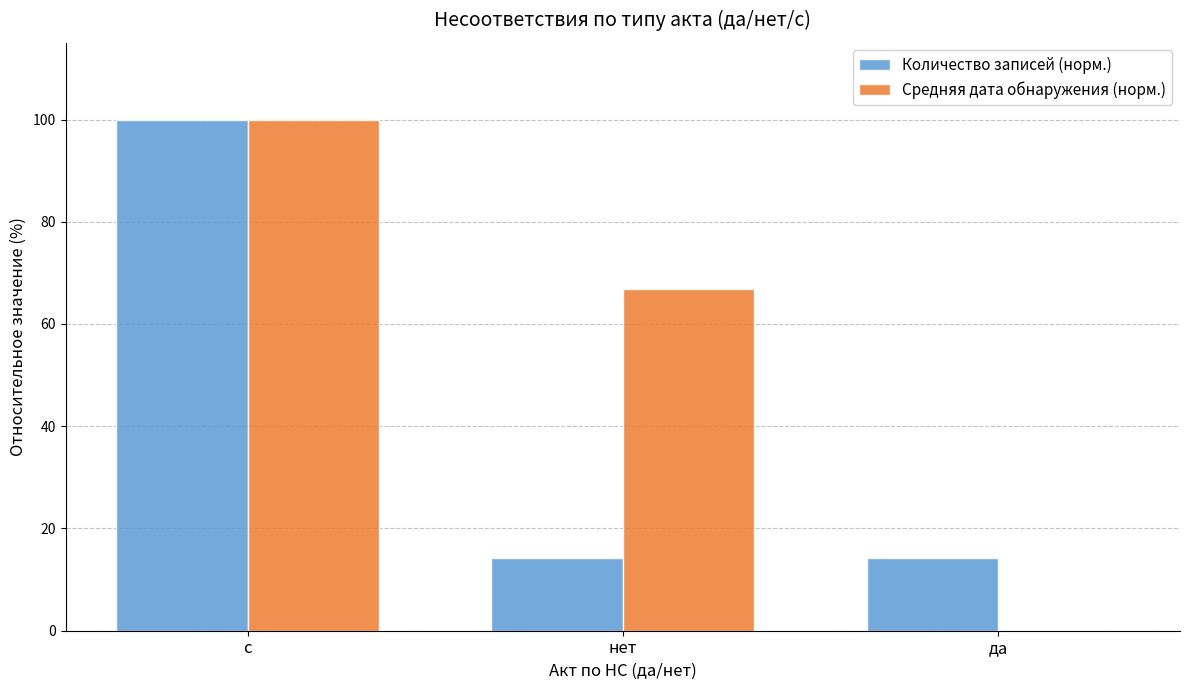

Read the Количество записей (норм.) value at нет.

14.3